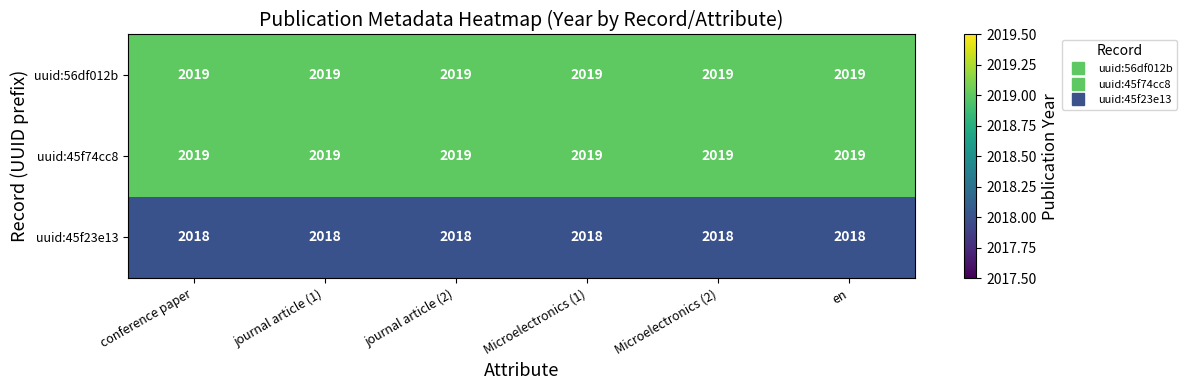

Is it true that uuid:45f23e13 equals 472 at en?

False